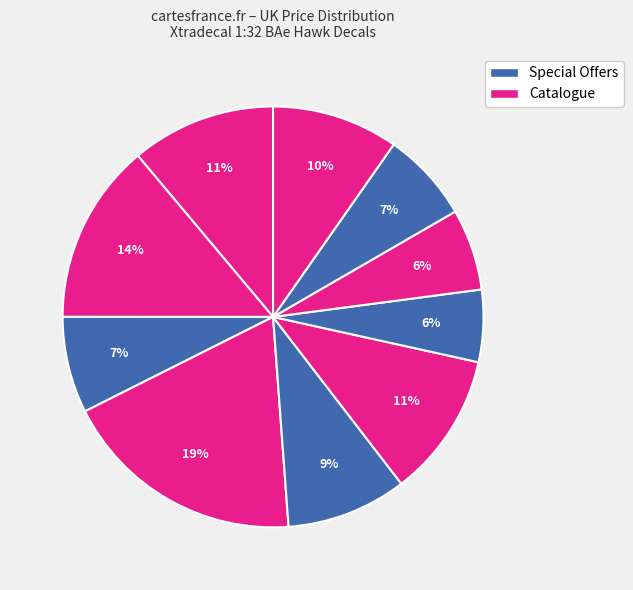

How many slices are in this pie chart?

10